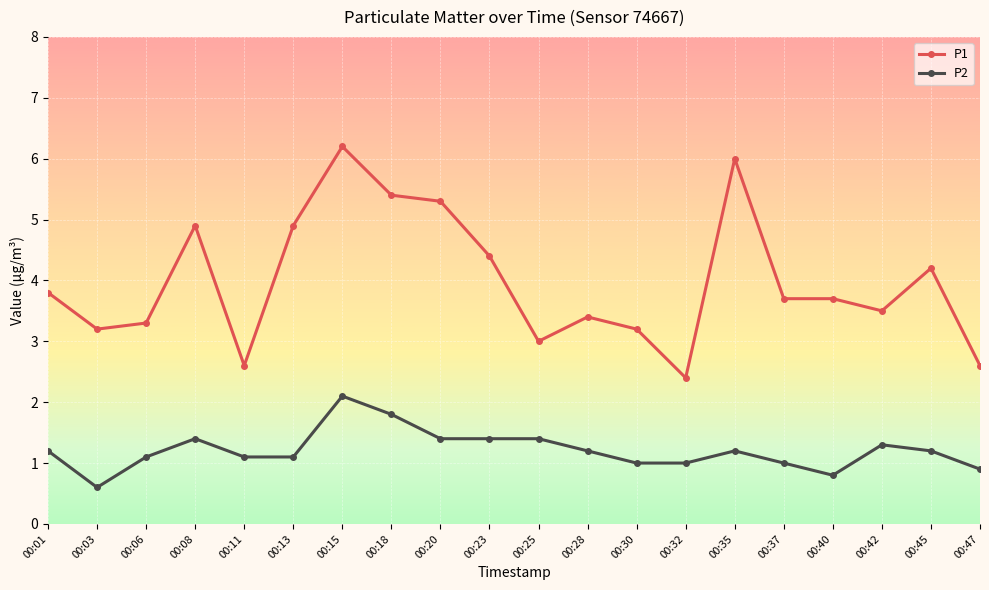

Which series has the largest range (max minus min)?

P1